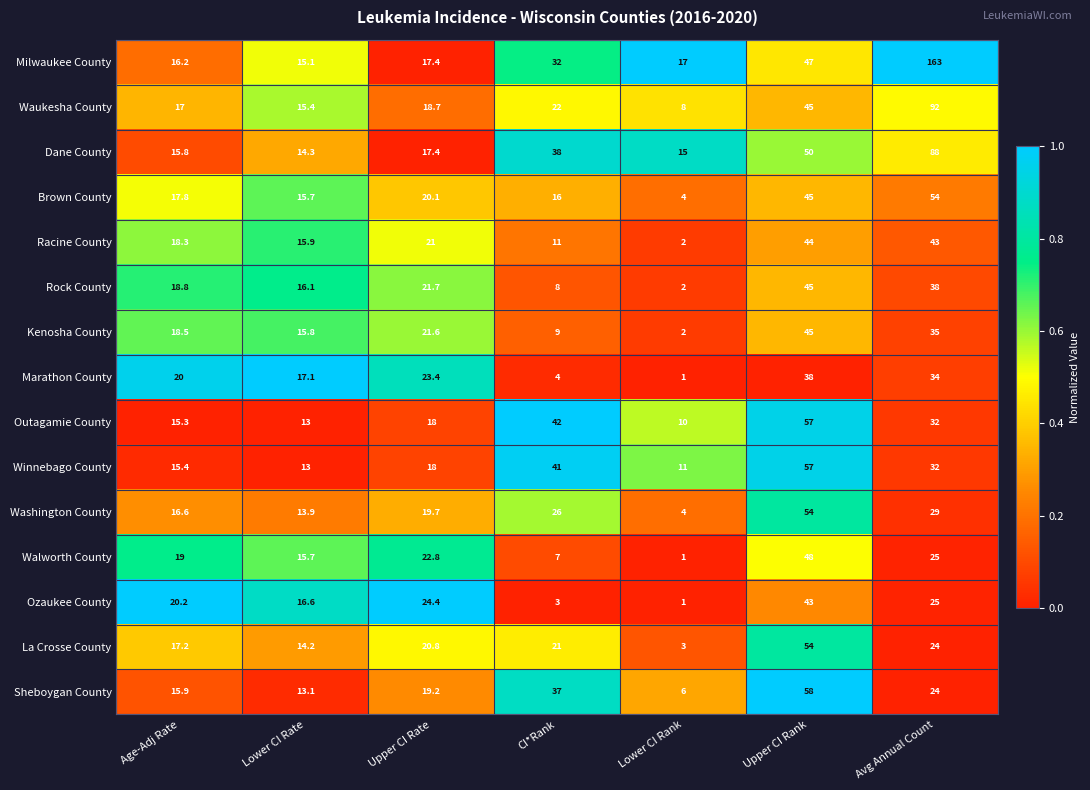

Is it true that Brown County equals 6.7 at Lower CI Rank?

False